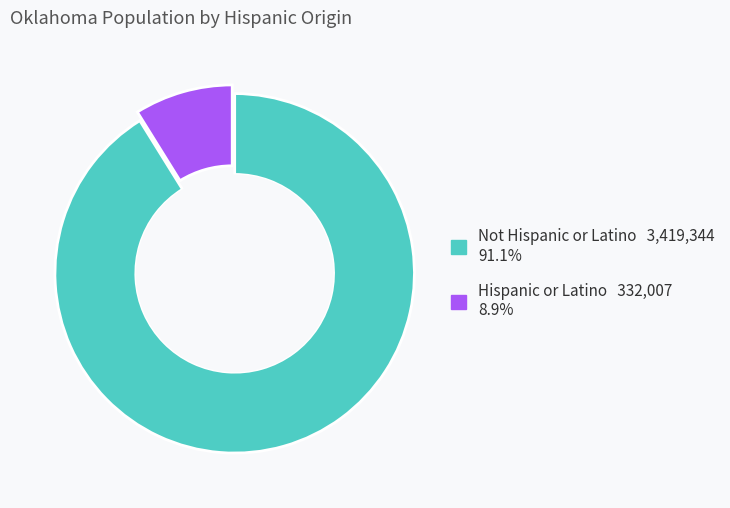

How many segments does this pie chart have?

2